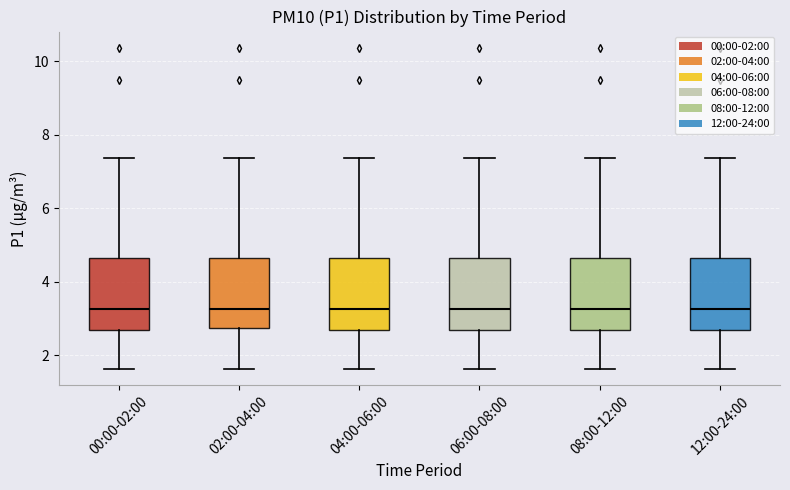

Reading left to right, read every box against the y-axis: the position of its median line, the range the box covers, and the ends of its whiskers. The values are not printed on the chart, so give them approximately, as read against the axis.

00:00-02:00: median 3.2, box 2.6 to 4.6, whiskers 1.6 to 7.4
02:00-04:00: median 3.2, box 2.8 to 4.6, whiskers 1.6 to 7.4
04:00-06:00: median 3.2, box 2.6 to 4.6, whiskers 1.6 to 7.4
06:00-08:00: median 3.2, box 2.6 to 4.6, whiskers 1.6 to 7.4
08:00-12:00: median 3.2, box 2.6 to 4.6, whiskers 1.6 to 7.4
12:00-24:00: median 3.2, box 2.6 to 4.6, whiskers 1.6 to 7.4